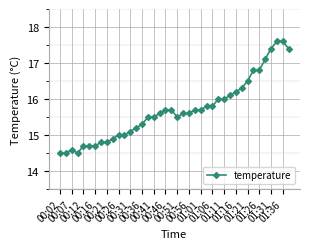

What is the sum of all values?

627.8